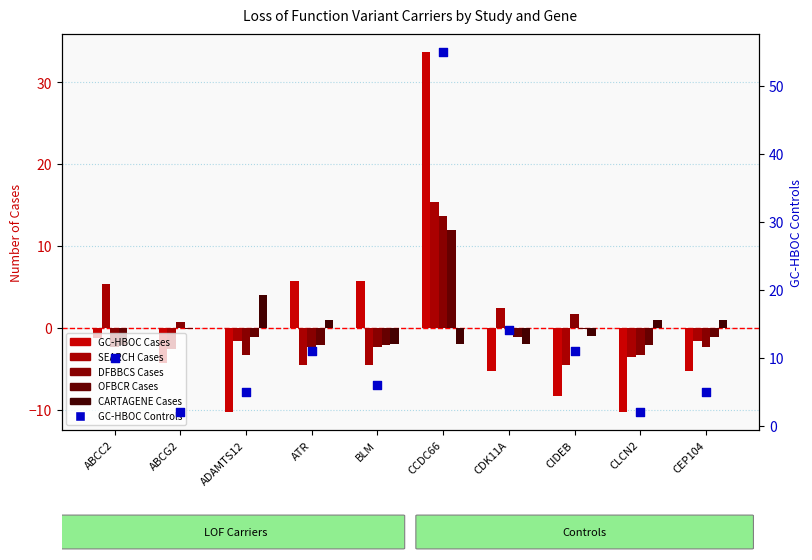

At how many categories does at least one series exceed 26?

1